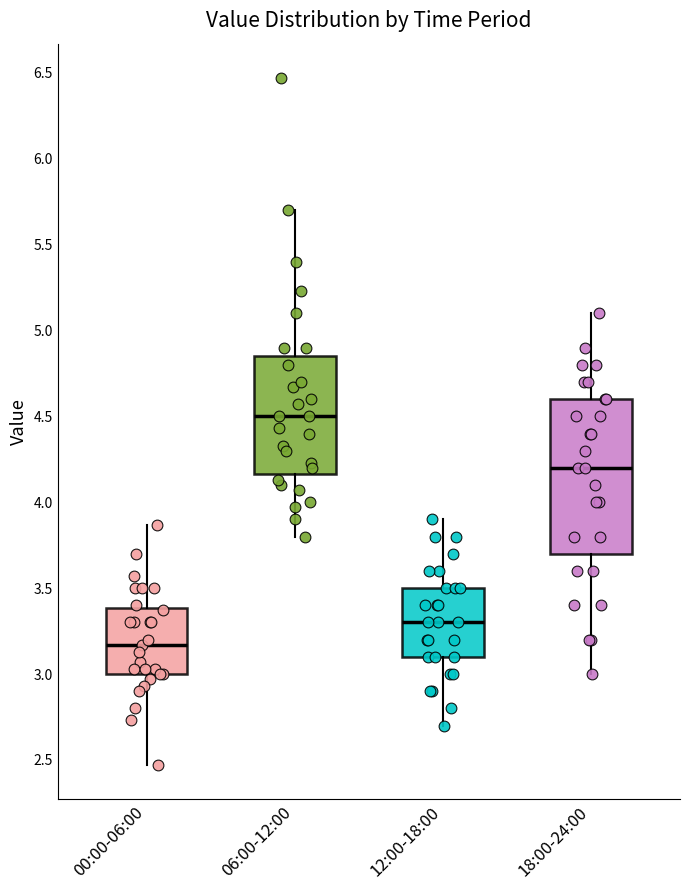

Comparing the boxes themselves (not the whiskers), which one is the tallest?

18:00-24:00